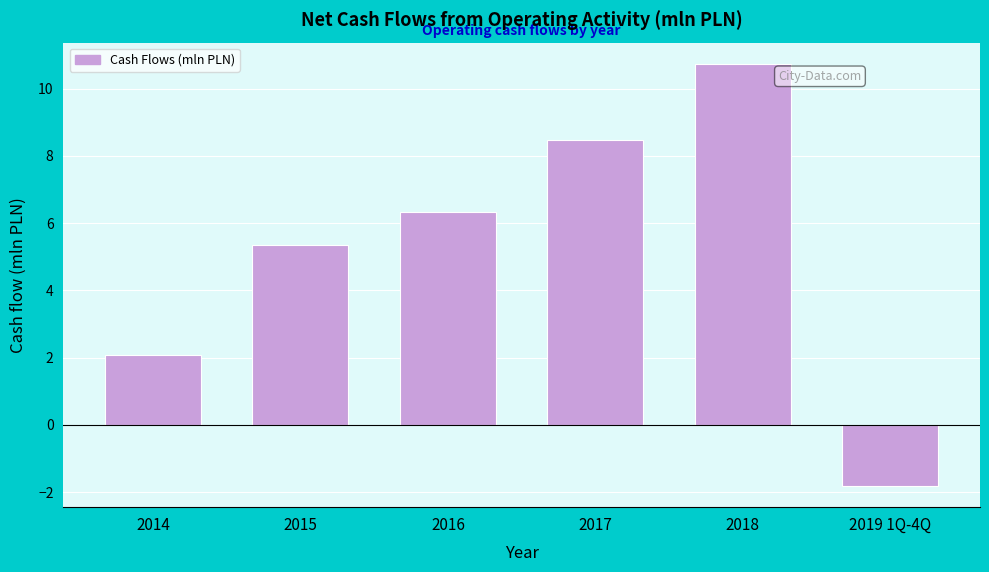

Reading right to left, extract all data points from this chart.

2019 1Q-4Q=-1.8	2018=10.7	2017=8.5	2016=6.3	2015=5.4	2014=2.1